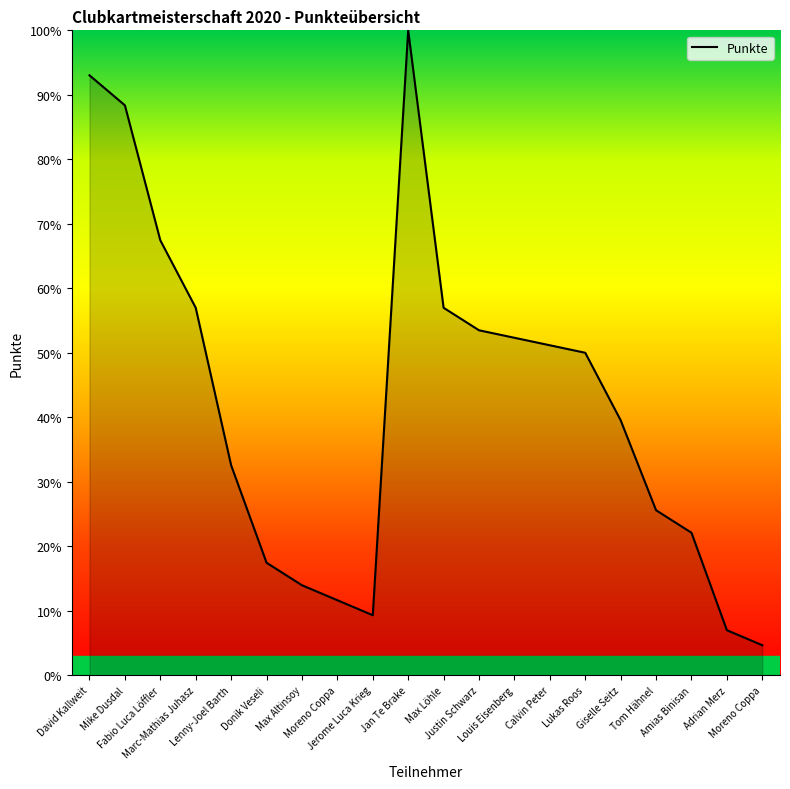

Rank the categories by value from lowest to highest.

Moreno Coppa, Adrian Merz, Jerome Luca Krieg, Moreno Coppa, Max Altinsoy, Donik Veseli, Amias Binisan, Tom Hähnel, Lenny-Joel Barth, Giselle Seitz, Lukas Roos, Calvin Peter, Louis Eisenberg, Justin Schwarz, Marc-Mathias Juhasz, Max Löhle, Fabio Luca Löffler, Mike Dusdal, David Kallweit, Jan Te Brake